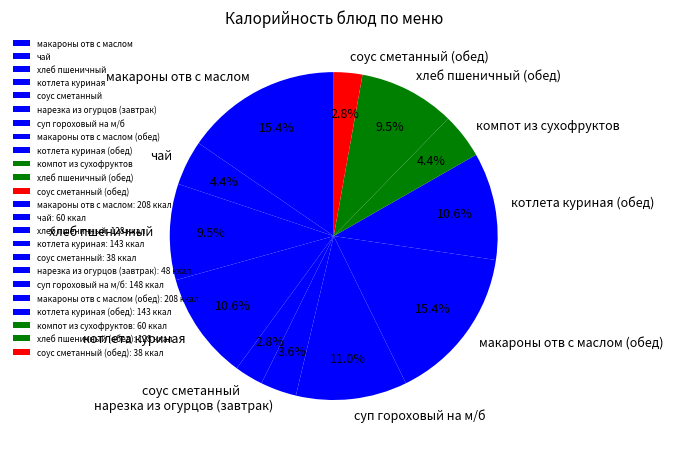

Combined, what portion of the pie is соус сметанный and макароны отв с маслом (обед)?

18.2%